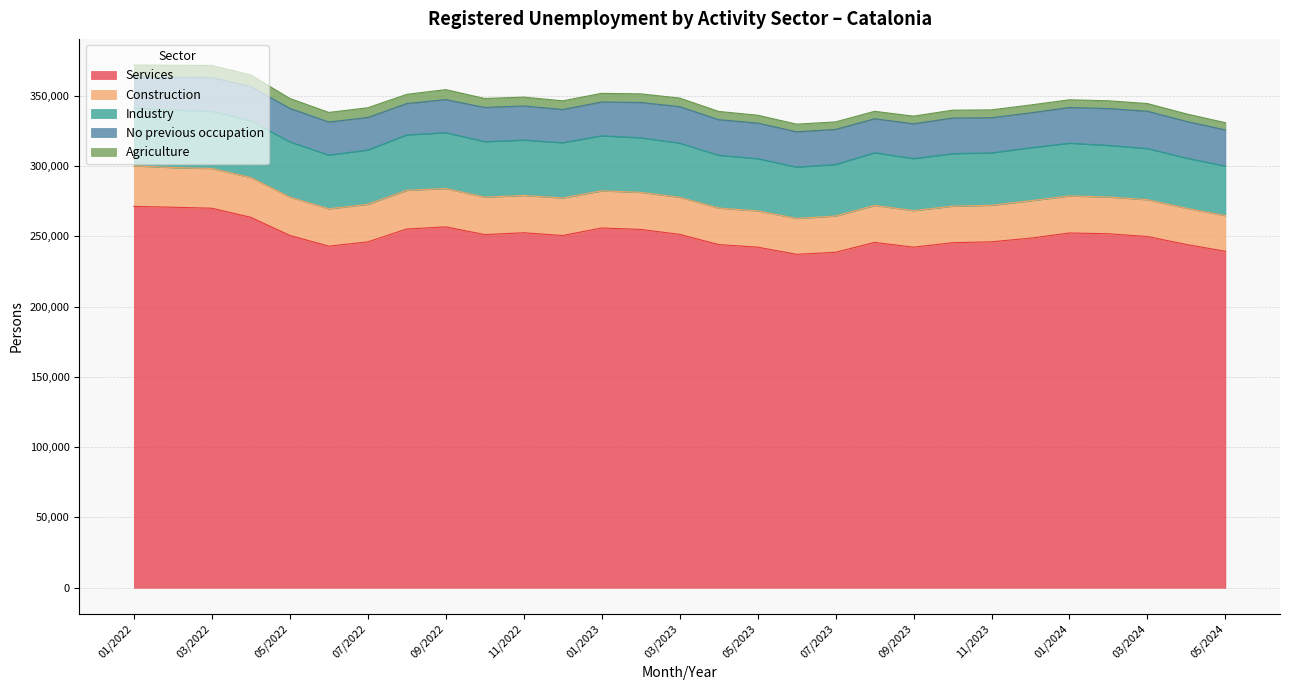

True or false: Agriculture and No previous occupation intersect in this chart.

False